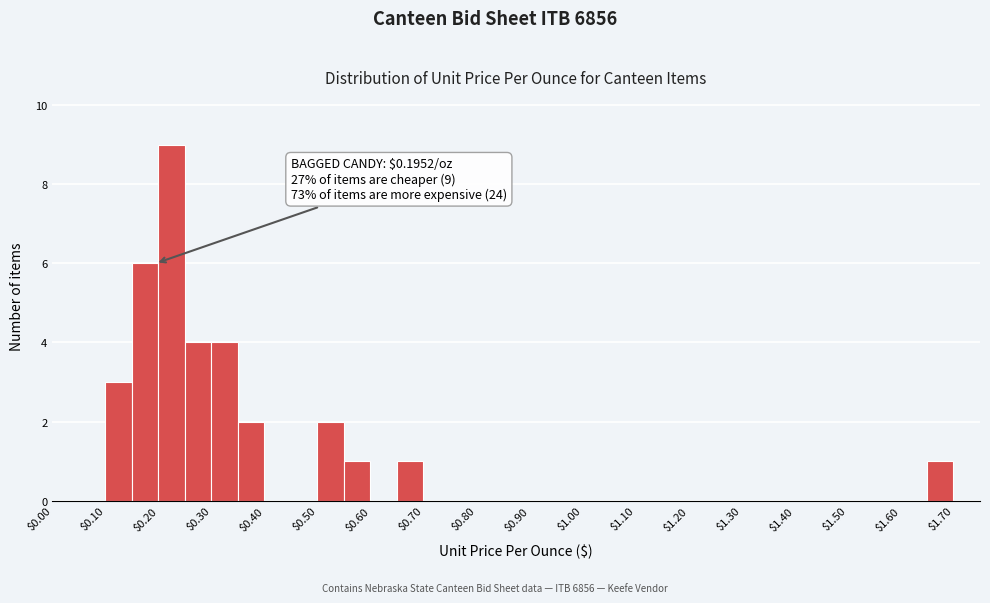

Over which range of the x-axis is the bar tallest?

0.20 to 0.25